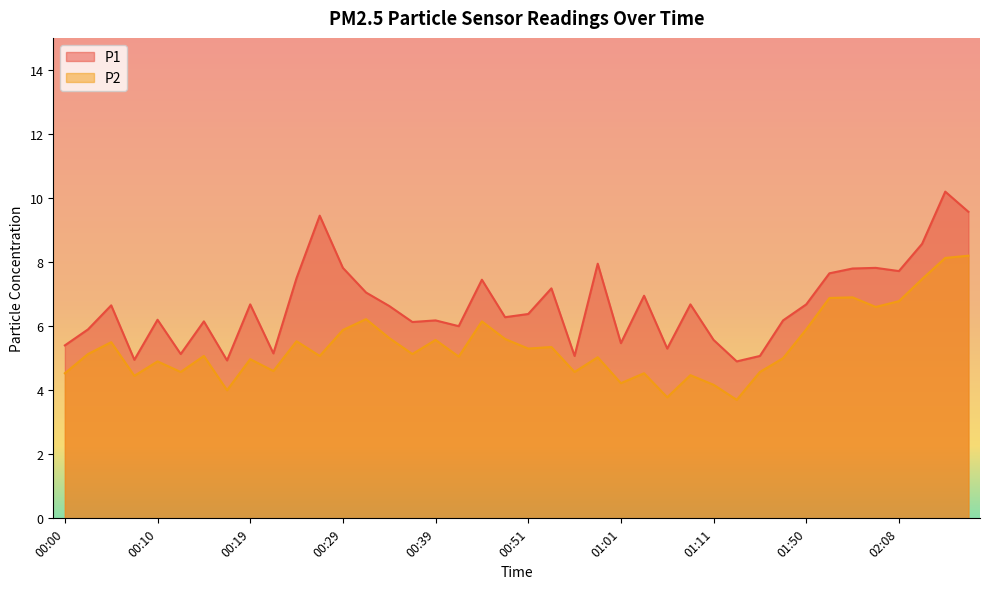

Reading left to right, what are all the values shown in this chart?

P1: 00:00=5.4	00:02=5.9	00:05=6.7	00:07=5.0	00:10=6.2	00:12=5.1	00:15=6.2	00:17=4.9	00:19=6.7	00:22=5.2	00:24=7.5	00:27=9.4	00:29=7.8	00:32=7.0	00:34=6.6	00:36=6.1	00:39=6.2	00:41=6.0	00:46=7.5	00:49=6.3	00:51=6.4	00:54=7.2	00:56=5.1	00:59=8.0	01:01=5.5	01:04=7.0	01:06=5.3	01:09=6.7	01:11=5.6	01:14=4.9	01:16=5.1	01:44=6.2	01:50=6.7	01:55=7.7	02:00=7.8	02:06=7.8	02:08=7.7	02:11=8.6	02:13=10.2	02:16=9.6
P2: 00:00=4.5	00:02=5.1	00:05=5.5	00:07=4.5	00:10=4.9	00:12=4.6	00:15=5.1	00:17=4.0	00:19=5.0	00:22=4.6	00:24=5.5	00:27=5.1	00:29=5.9	00:32=6.2	00:34=5.6	00:36=5.1	00:39=5.6	00:41=5.0	00:46=6.2	00:49=5.6	00:51=5.3	00:54=5.3	00:56=4.6	00:59=5.0	01:01=4.2	01:04=4.5	01:06=3.8	01:09=4.5	01:11=4.2	01:14=3.7	01:16=4.6	01:44=5.0	01:50=5.9	01:55=6.9	02:00=6.9	02:06=6.6	02:08=6.8	02:11=7.5	02:13=8.1	02:16=8.2